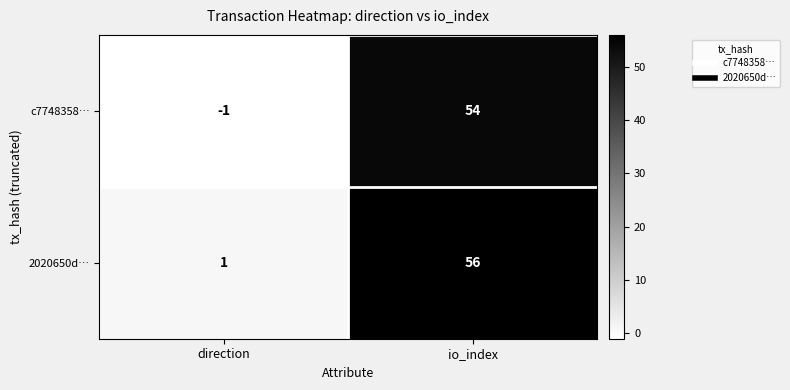

At which category is the sum across all series the highest?

io_index